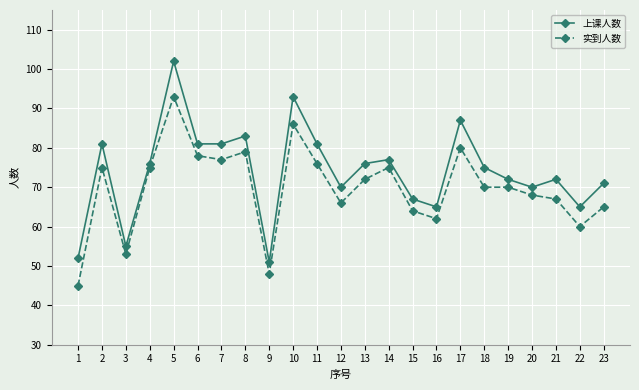

What is the sum of the 上课人数 values at 5 and 23?

173